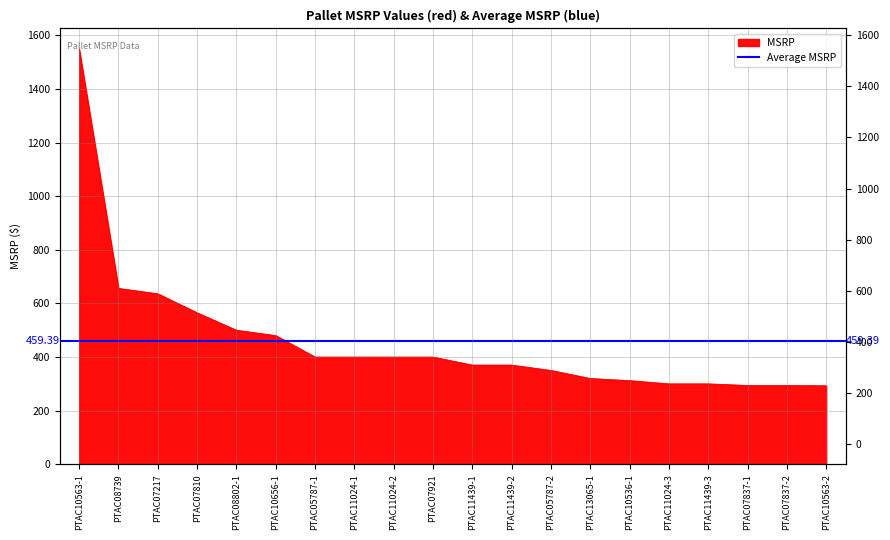

True or false: the data has more than 0 interior local peaks.

False